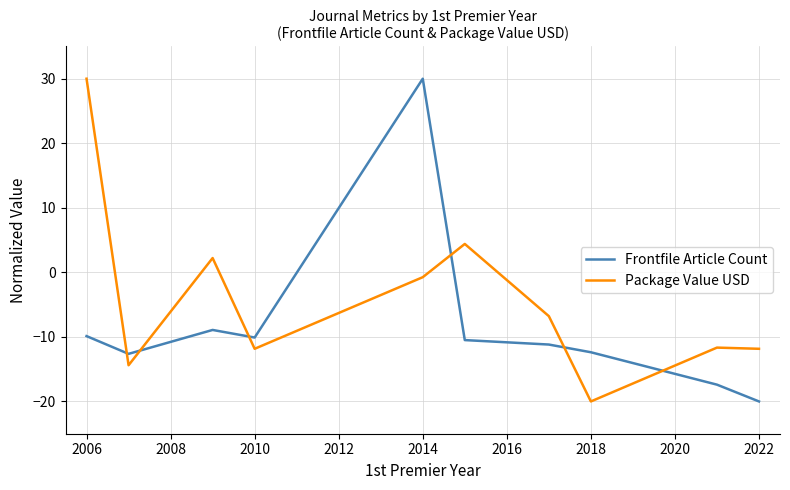

True or false: Frontfile Article Count and Package Value USD cross at least once.

True